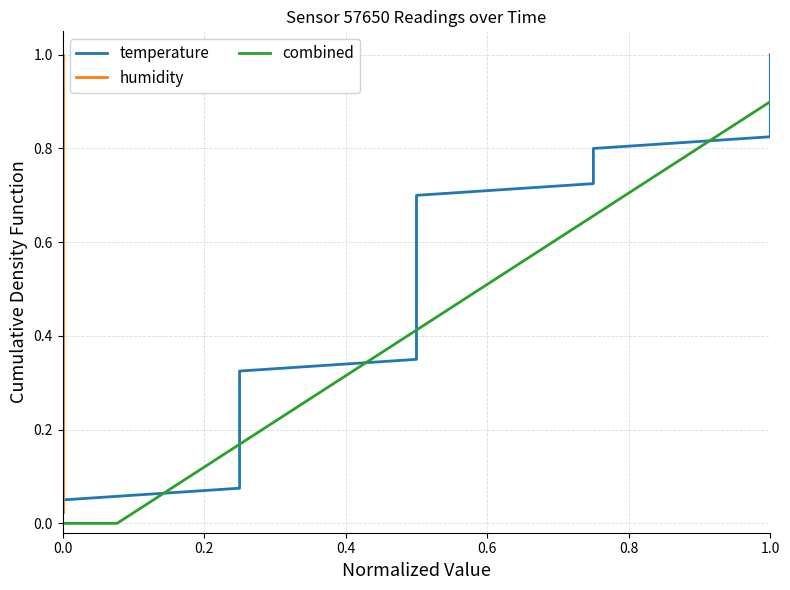

Count the number of categories in the chart.

40